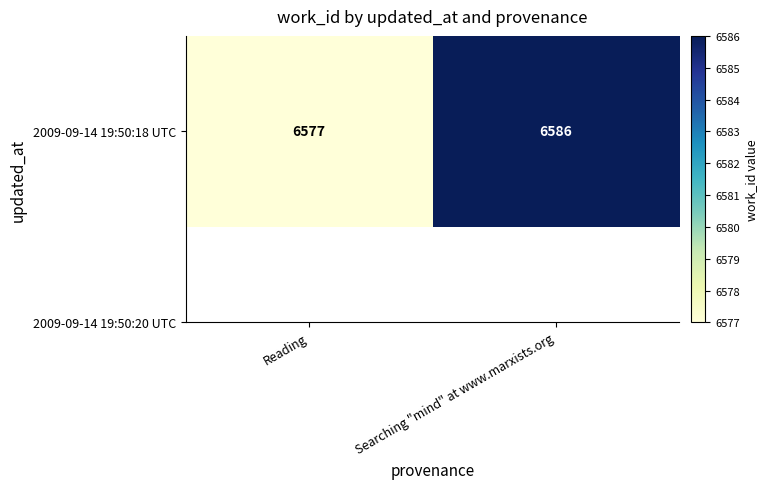

What is the greatest value displayed?

6586